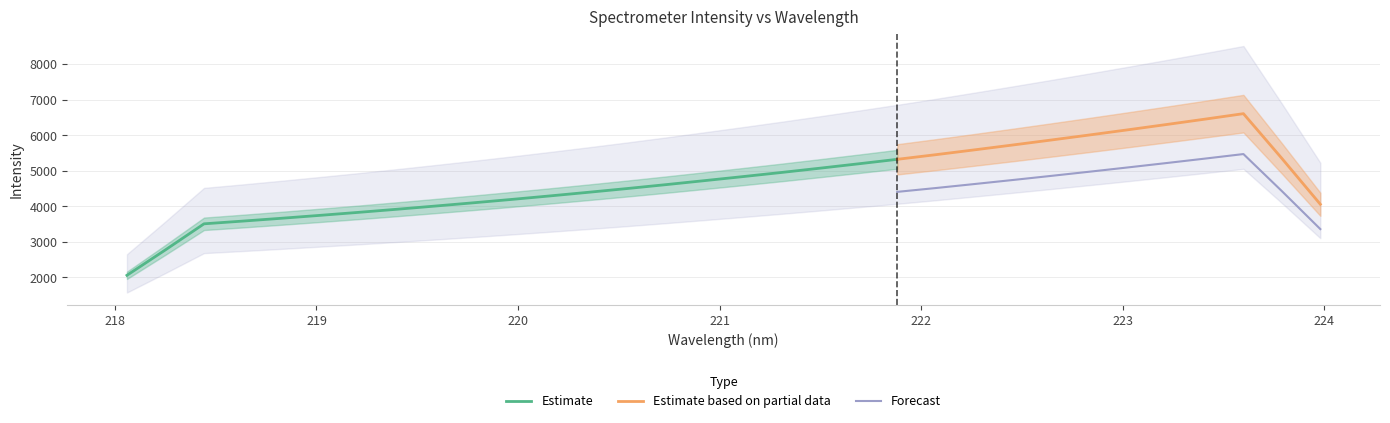

Between 219.7801 and 219.9712, which is larger?

219.9712